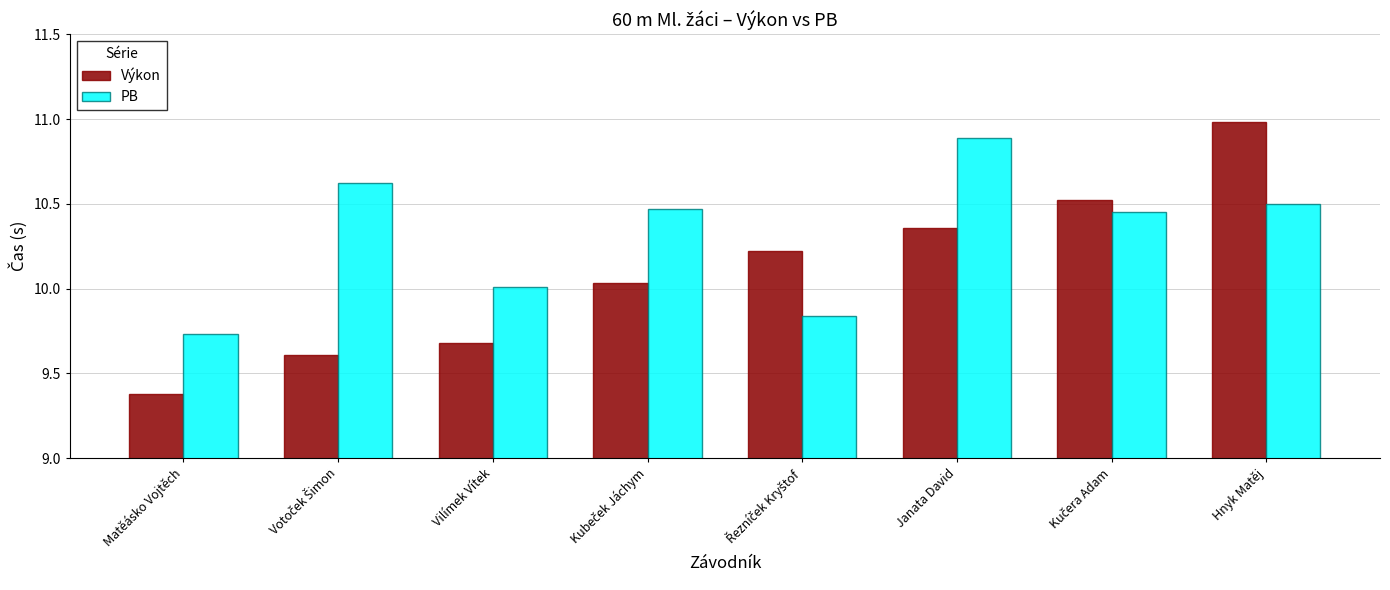

What is the sum of all PB values?

82.5